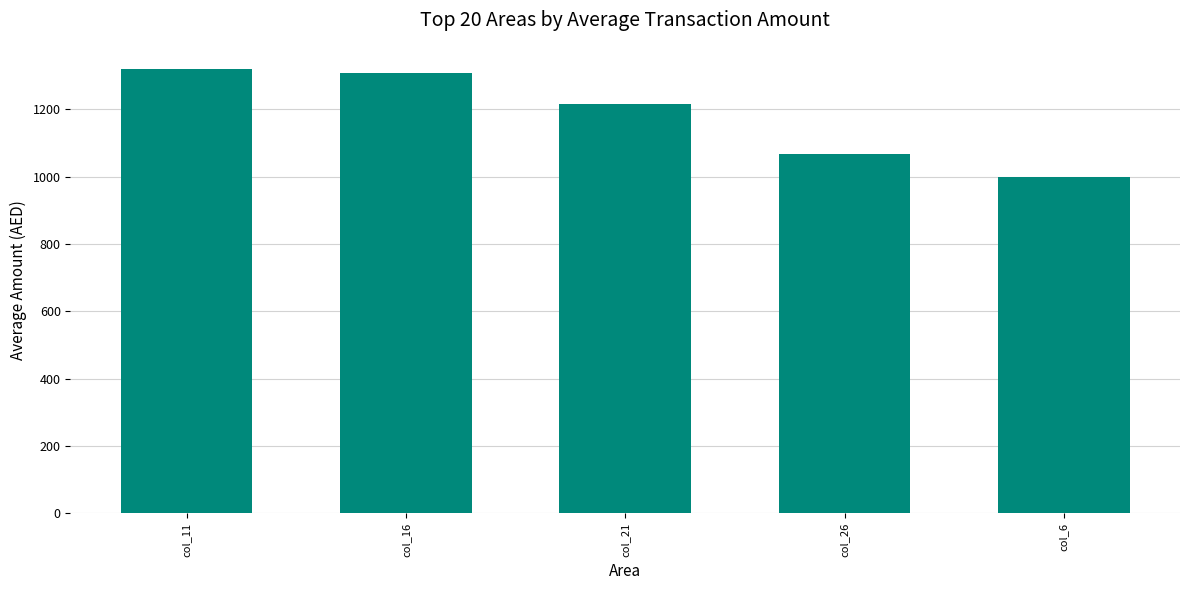

Rank the categories by value from lowest to highest.

col_6, col_26, col_21, col_16, col_11